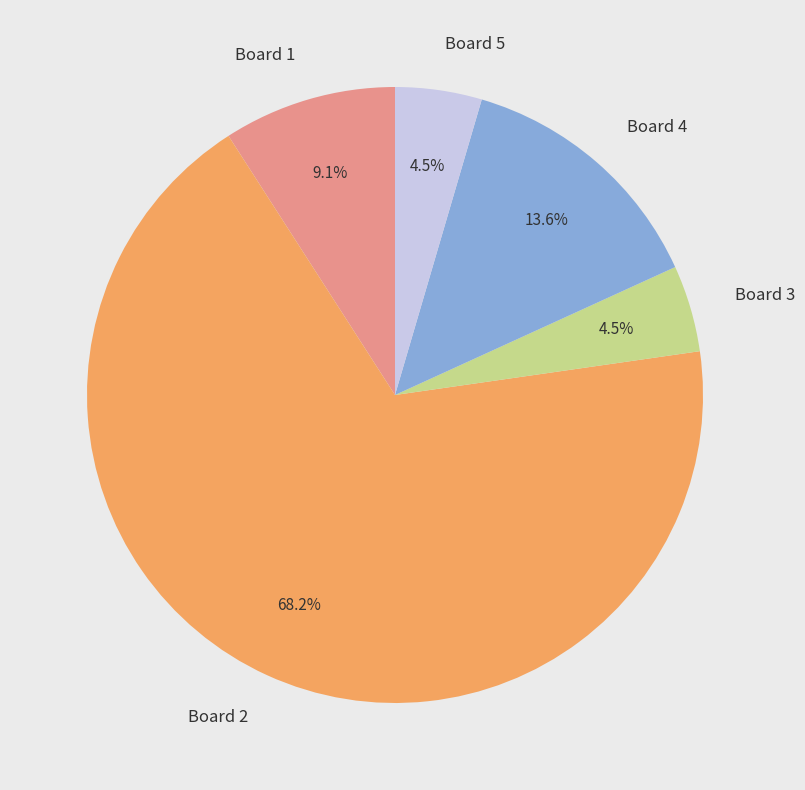

Which has a higher value, Board 5 or Board 4?

Board 4